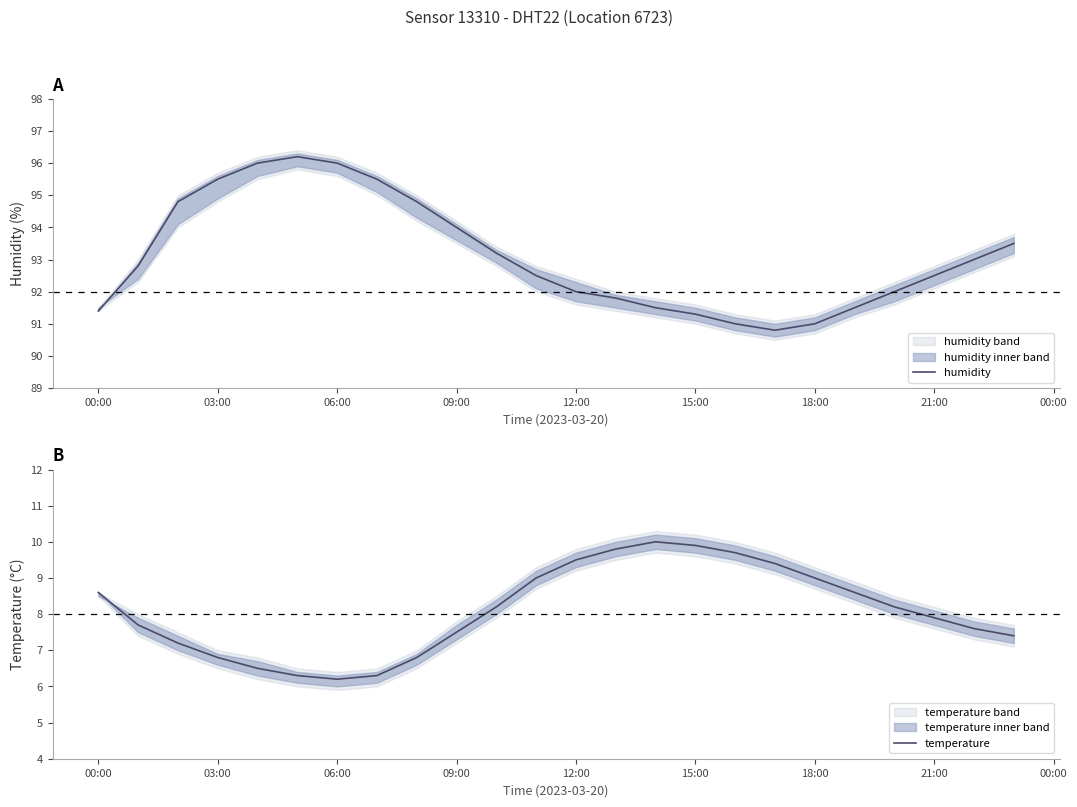

At how many categories does at least one series exceed 43?

24